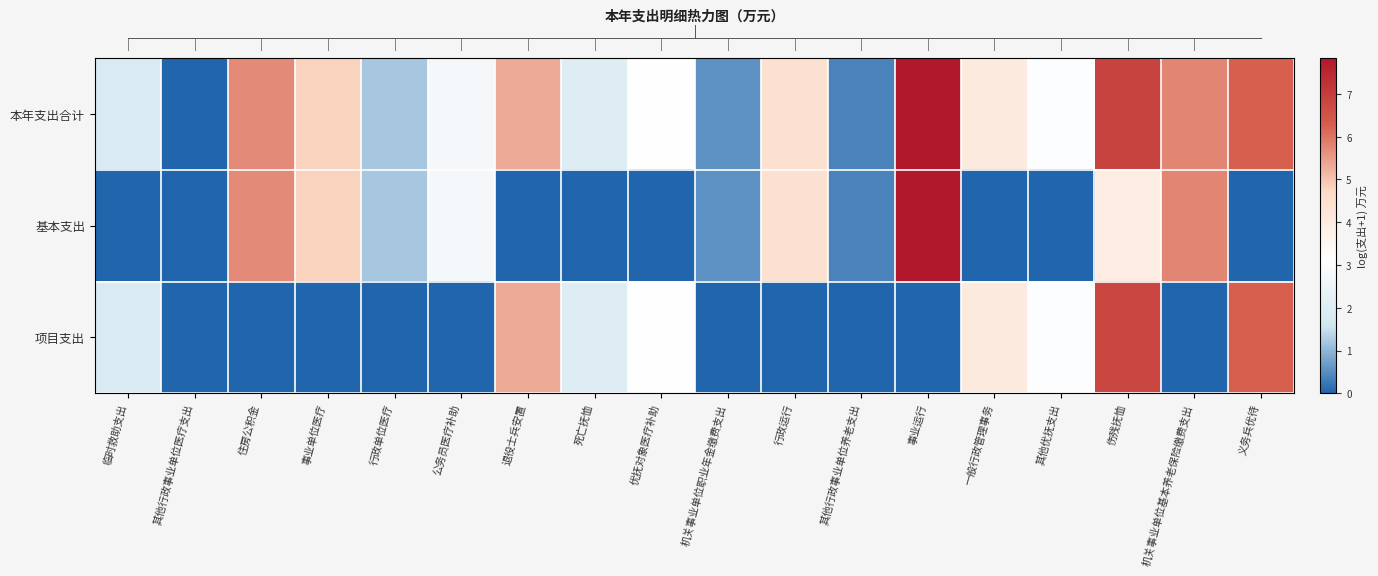

Which series has the largest total across all categories?

row_0